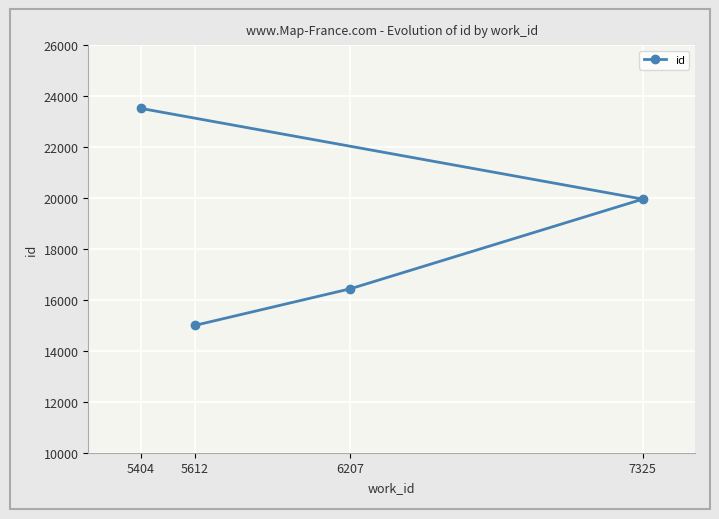

What is the ratio of the value at 5404 to the value at 5612?

1.6